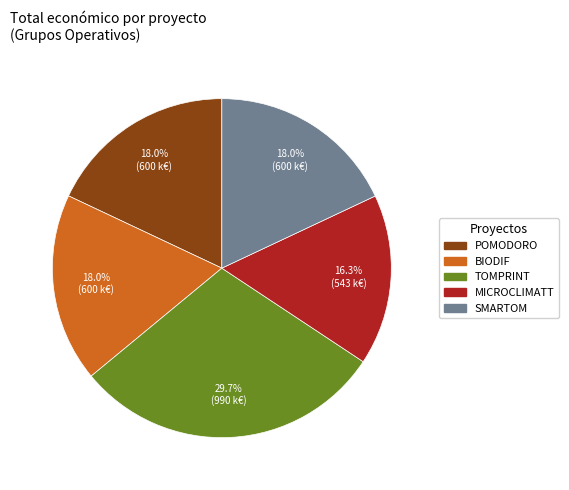

Is it true that SMARTOM is 4% of the pie?

False